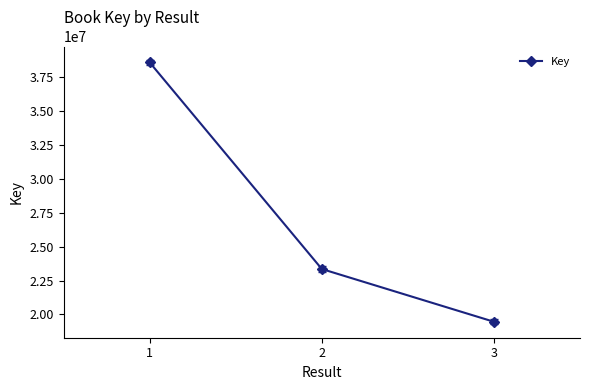

At which label is the value closest to 28999369?

2